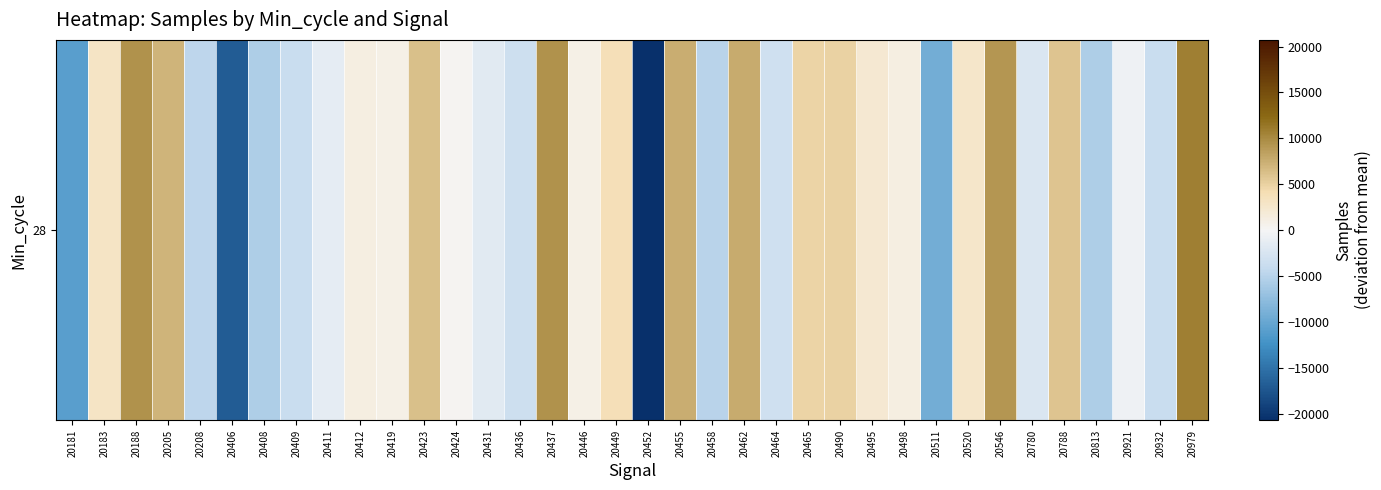

How many values are below 927?

18